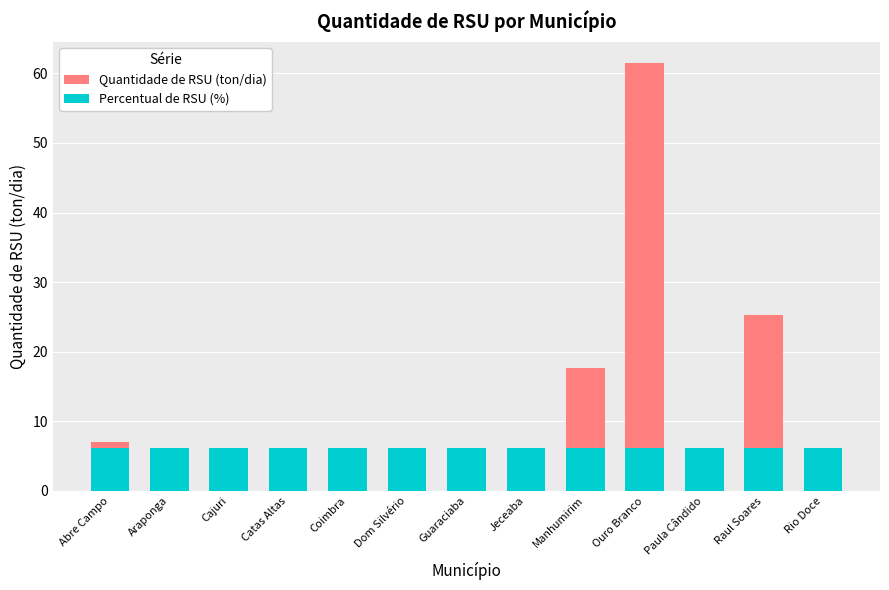

Where does the Quantidade de RSU (ton/dia) series first go above 4?

Abre Campo